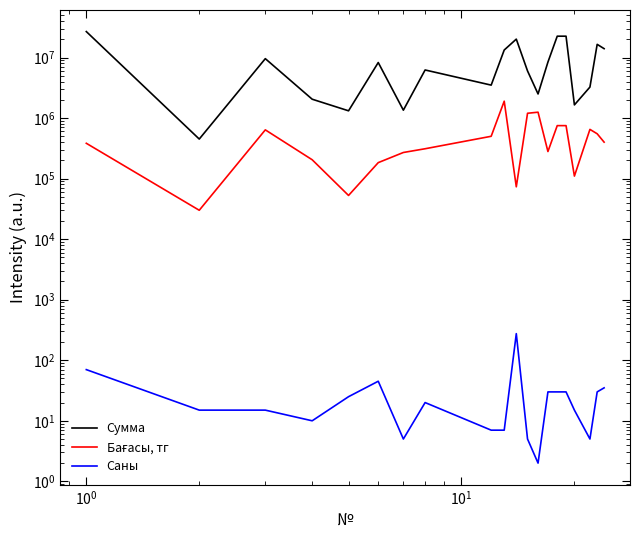

True or false: Саны has a value of 14 at 15.

False